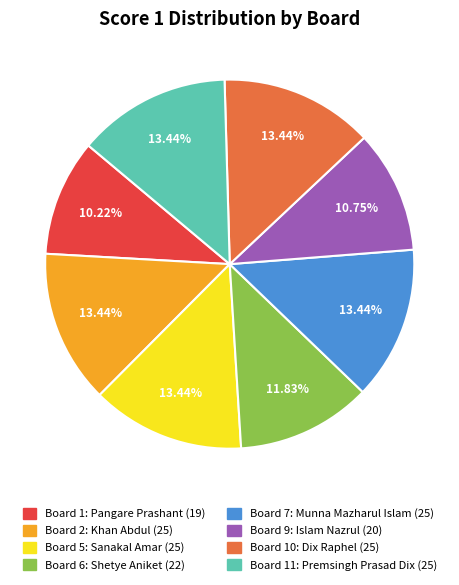

Count the number of slices in the pie.

8